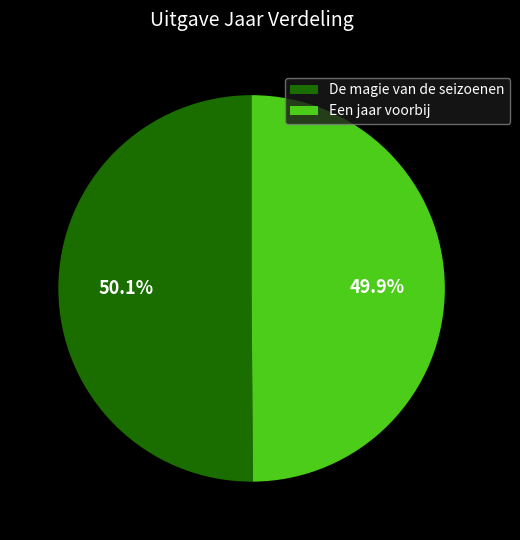

Approximately how many times larger is the value at De magie van de seizoenen compared to Een jaar voorbij?

1.0